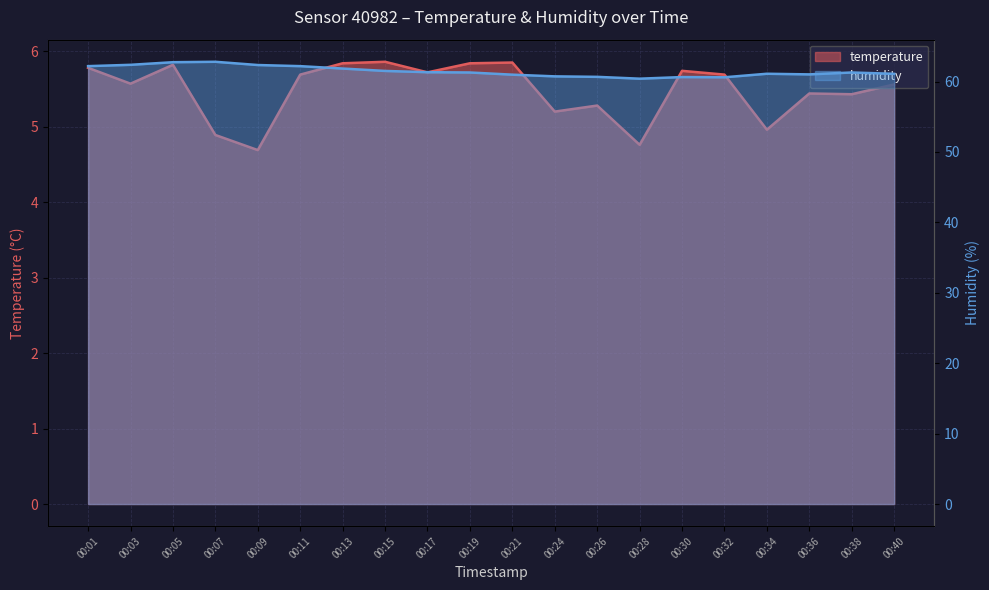

Reading left to right, extract all data points from this chart.

temperature: 00:01=5.8	00:03=5.6	00:05=5.8	00:07=4.9	00:09=4.7	00:11=5.7	00:13=5.8	00:15=5.9	00:17=5.7	00:19=5.8	00:21=5.8	00:24=5.2	00:26=5.3	00:28=4.8	00:30=5.7	00:32=5.7	00:34=5.0	00:36=5.4	00:38=5.4	00:40=5.6
humidity: 00:01=62.2	00:03=62.4	00:05=62.8	00:07=62.8	00:09=62.4	00:11=62.2	00:13=61.9	00:15=61.5	00:17=61.3	00:19=61.3	00:21=61.0	00:24=60.7	00:26=60.7	00:28=60.4	00:30=60.6	00:32=60.6	00:34=61.1	00:36=61.0	00:38=61.3	00:40=61.1